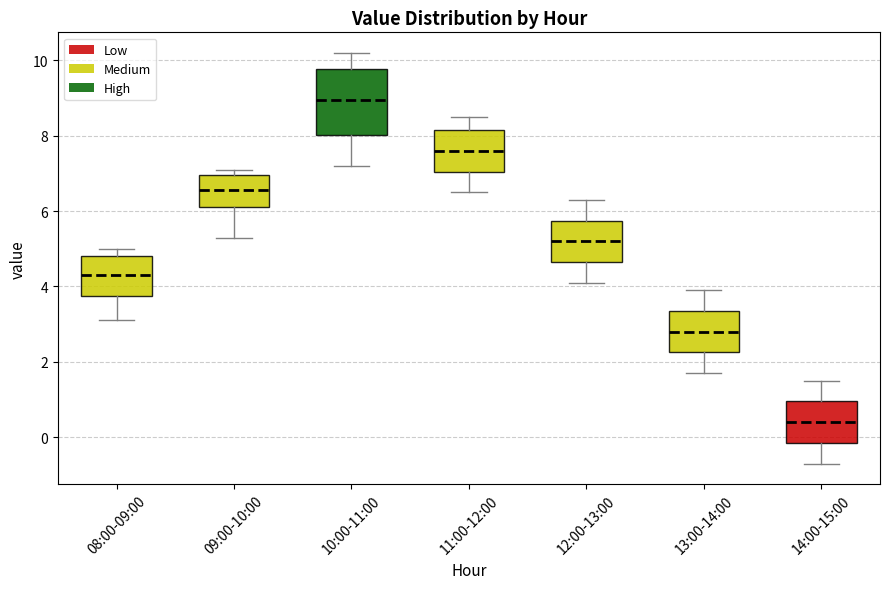

Which box has the highest median line?

10:00-11:00